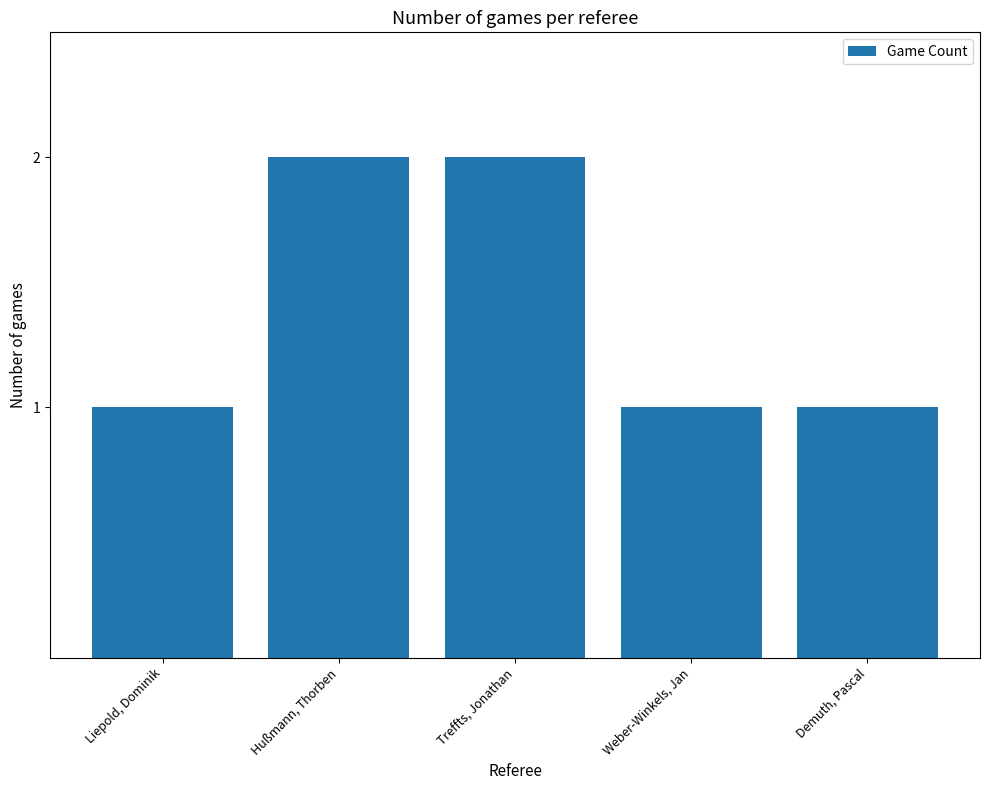

How many data points does each series have?

5